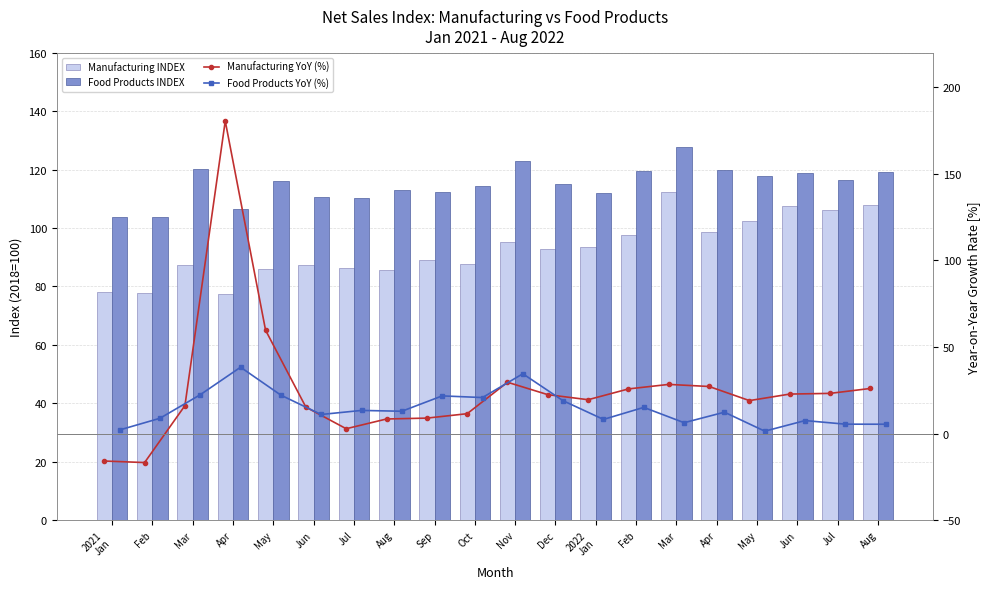

Which series has the largest total across all categories?

Food Products INDEX